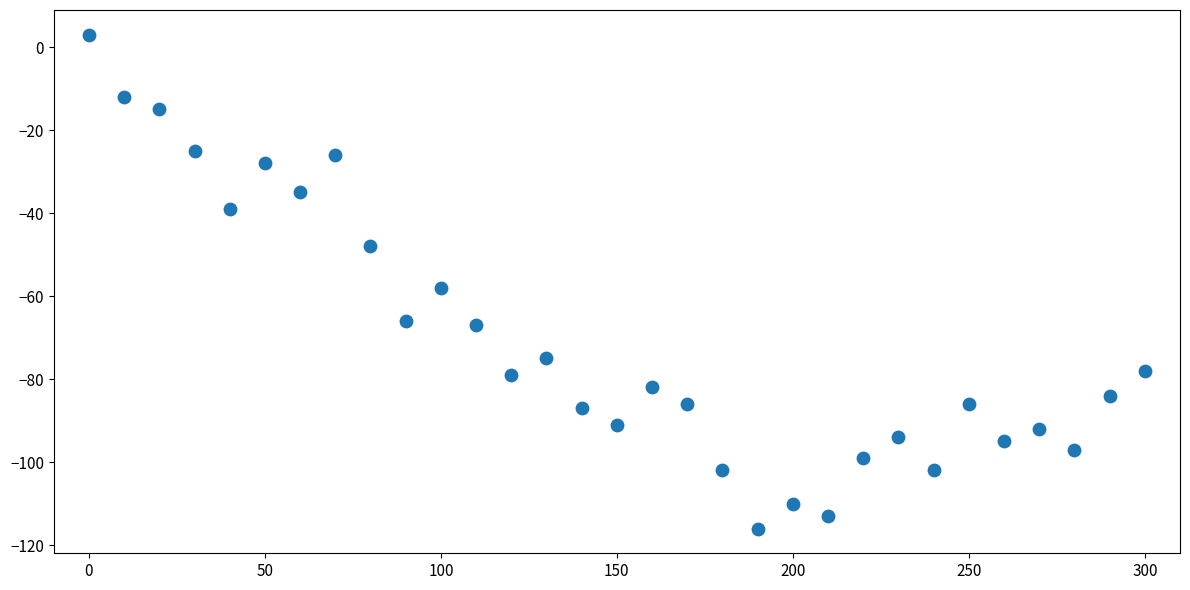

What Y value in the scatter plot is closest to -56?

-58